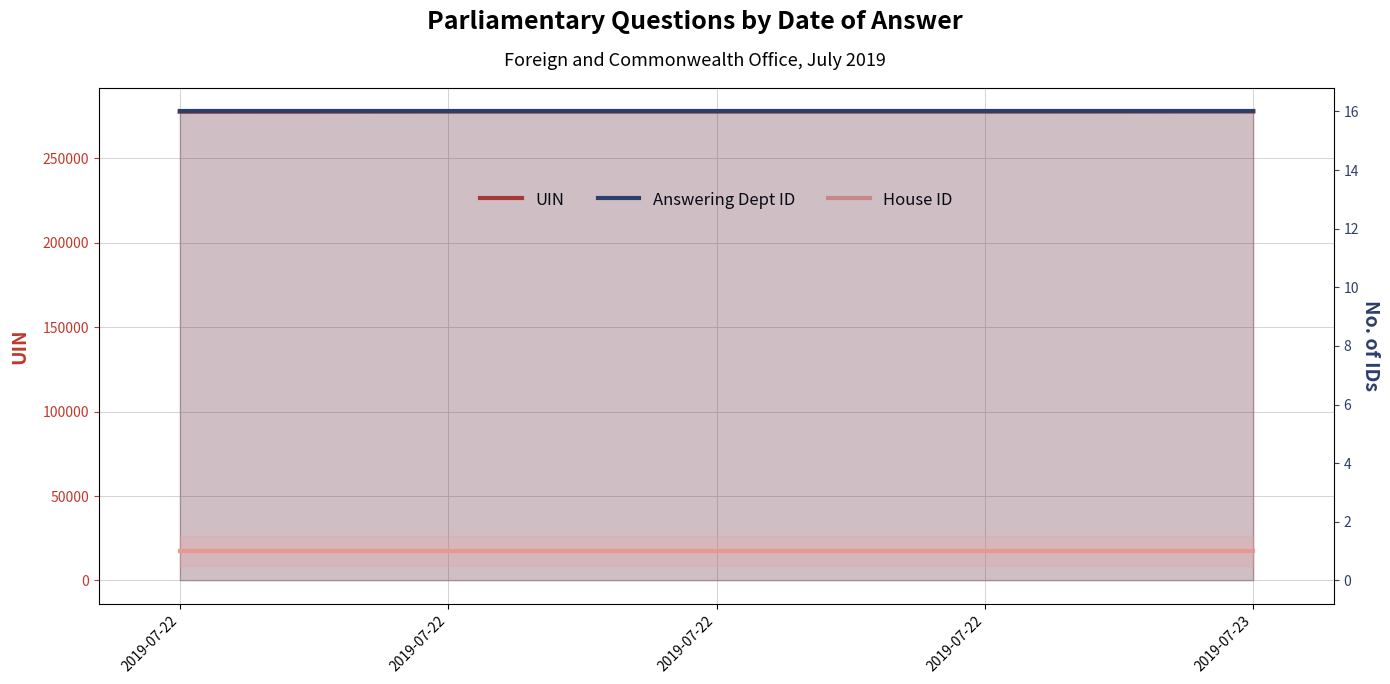

Between 2019-07-22 and 2019-07-22, which series saw the biggest shift?

UIN